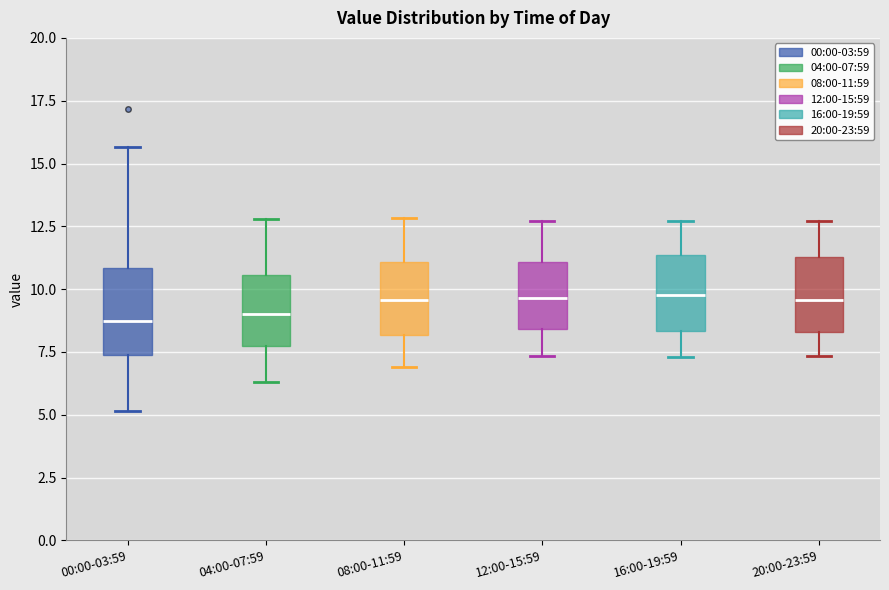

Reading left to right, read every box against the y-axis: the position of its median line, the range the box covers, and the ends of its whiskers. The values are not printed on the chart, so give them approximately, as read against the axis.

00:00-03:59: median 8.5, box 7.5 to 11.0, whiskers 5.0 to 15.5
04:00-07:59: median 9.0, box 8.0 to 10.5, whiskers 6.5 to 13.0
08:00-11:59: median 9.5, box 8.0 to 11.0, whiskers 7.0 to 13.0
12:00-15:59: median 9.5, box 8.5 to 11.0, whiskers 7.5 to 12.5
16:00-19:59: median 10.0, box 8.5 to 11.5, whiskers 7.5 to 12.5
20:00-23:59: median 9.5, box 8.5 to 11.5, whiskers 7.5 to 12.5